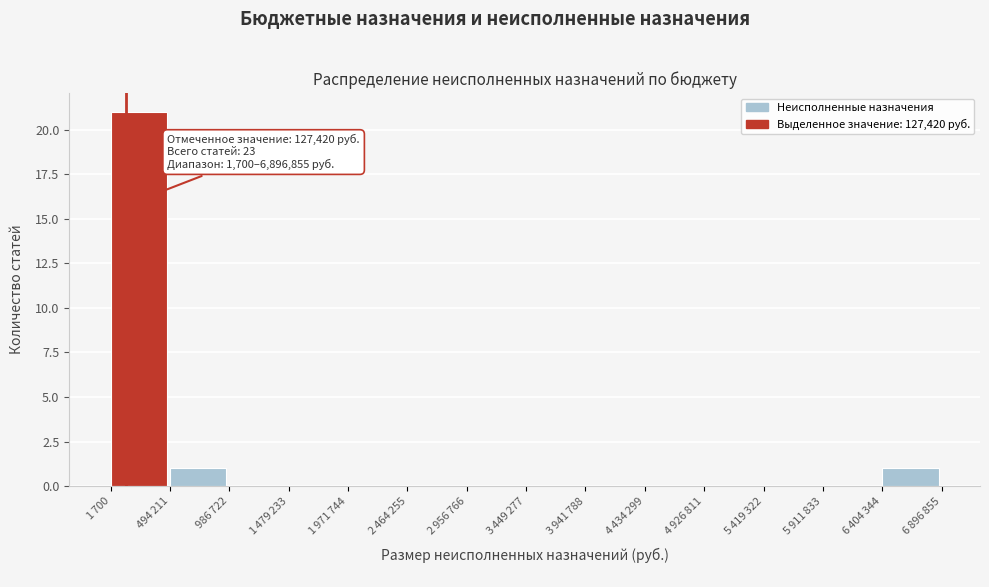

What is the sum of all values?

23